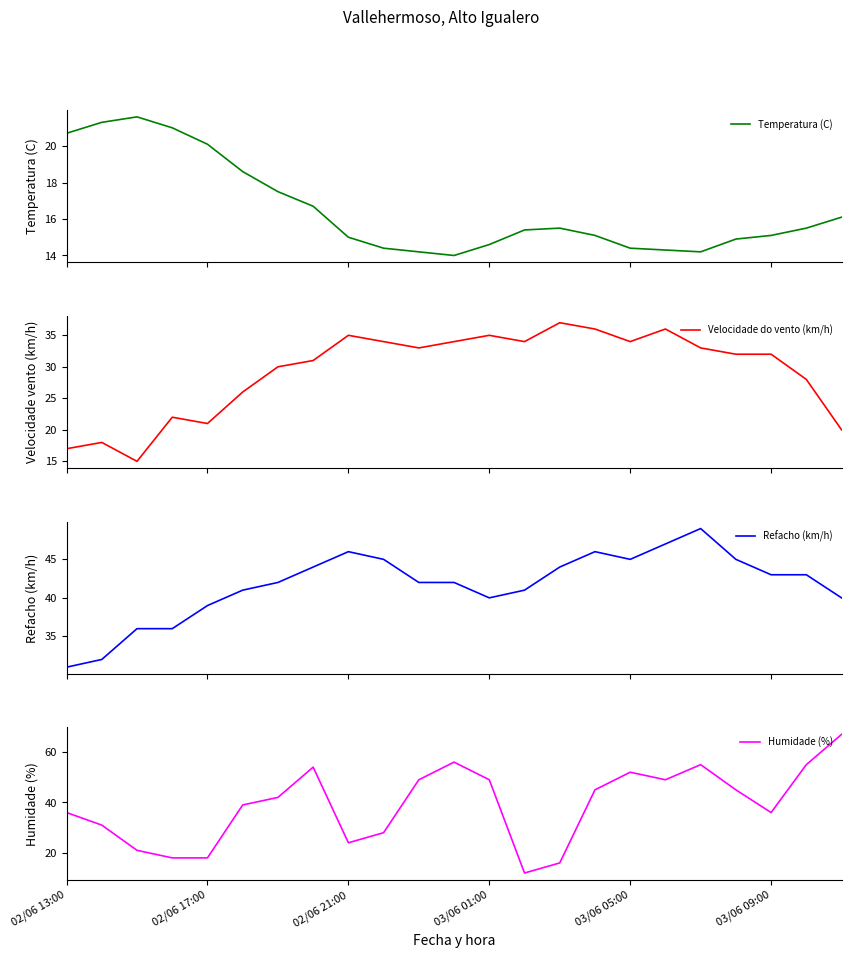

At which category is the sum across all series the highest?

18